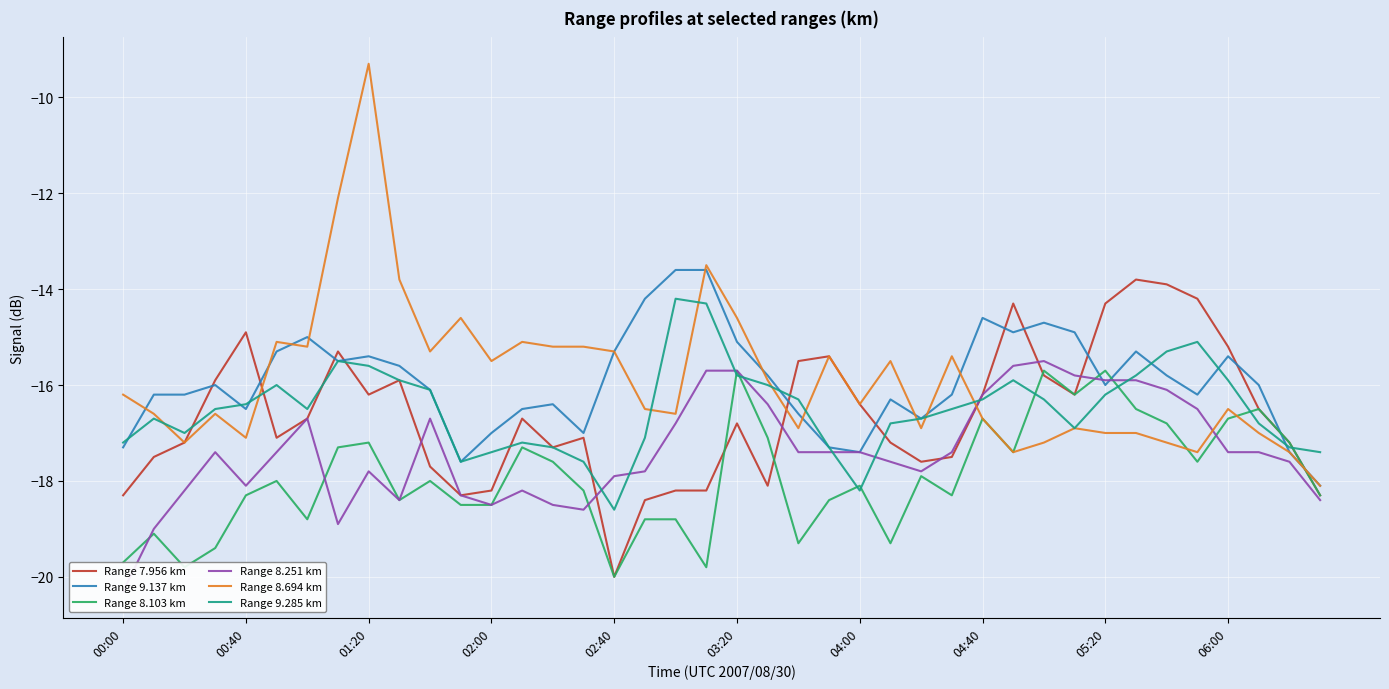

What is the highest value of the Range 7.956 km series?

-13.8